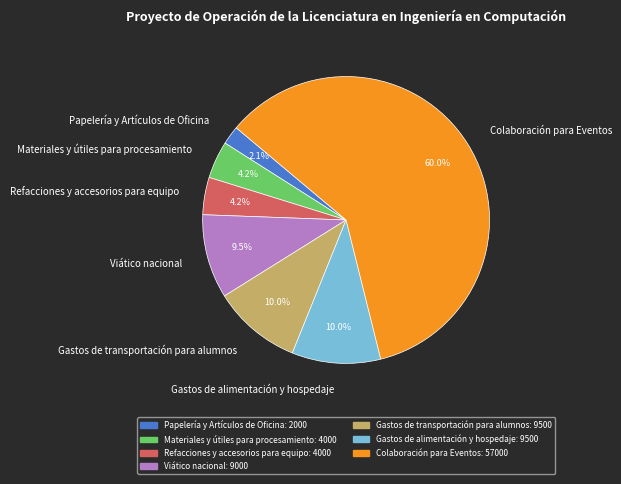

Count the number of slices in the pie.

7